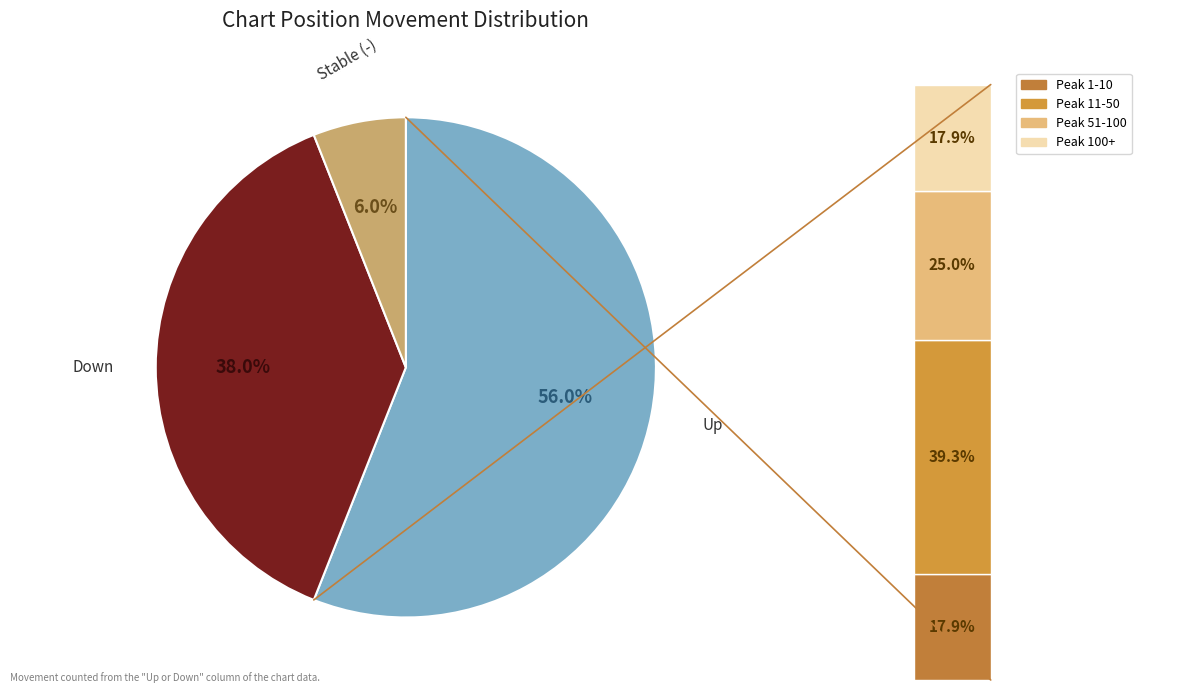

To the nearest percent, what is the difference between the down and - slice percentages?

32%